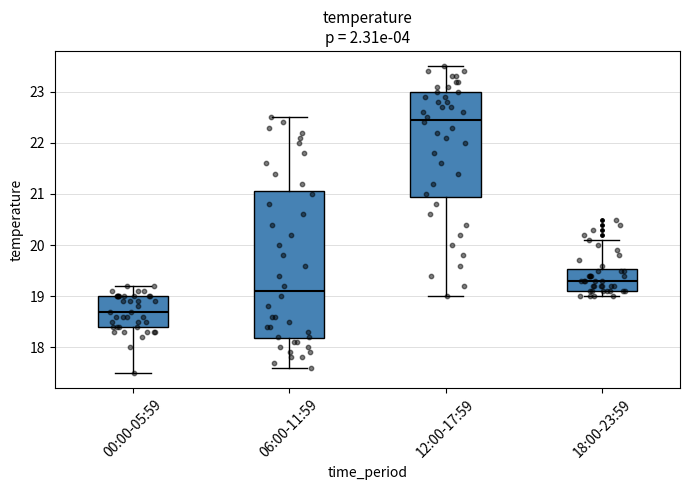

Reading left to right, read every box against the y-axis: the position of its median line, the range the box covers, and the ends of its whiskers. The values are not printed on the chart, so give them approximately, as read against the axis.

00:00-05:59: median 18.7, box 18.4 to 19.0, whiskers 17.5 to 19.2
06:00-11:59: median 19.1, box 18.2 to 21.1, whiskers 17.6 to 22.5
12:00-17:59: median 22.5, box 21.0 to 23.0, whiskers 19.0 to 23.5
18:00-23:59: median 19.3, box 19.1 to 19.5, whiskers 19.0 to 20.1